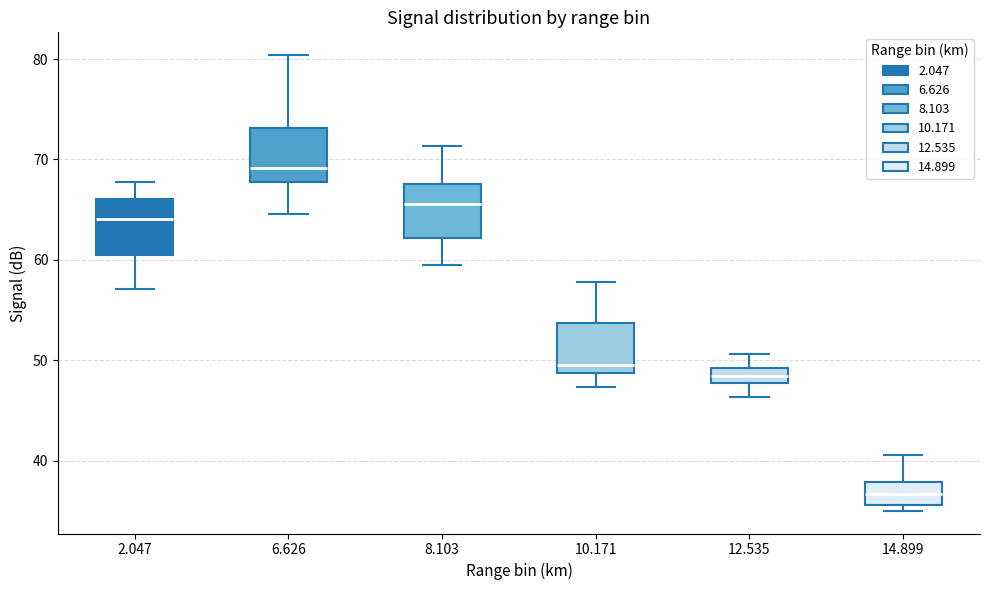

Reading left to right, read every box against the y-axis: the position of its median line, the range the box covers, and the ends of its whiskers. The values are not printed on the chart, so give them approximately, as read against the axis.

2.047: median 64, box 61 to 66, whiskers 57 to 68
6.626: median 69, box 68 to 73, whiskers 65 to 80
8.103: median 66, box 62 to 68, whiskers 60 to 71
10.171: median 50, box 49 to 54, whiskers 47 to 58
12.535: median 48 (inside the box), box 48 to 49, whiskers 46 to 51
14.899: median 37, box 36 to 38, whiskers 35 to 41